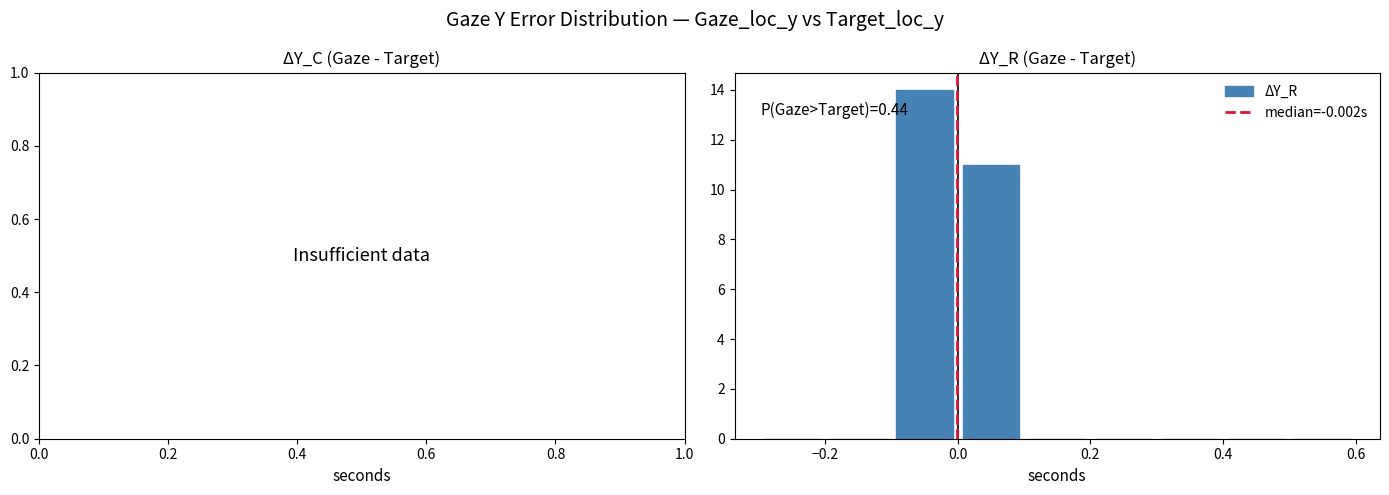

Which range on the x-axis has the tallest bar?

-0.1 to 0.0